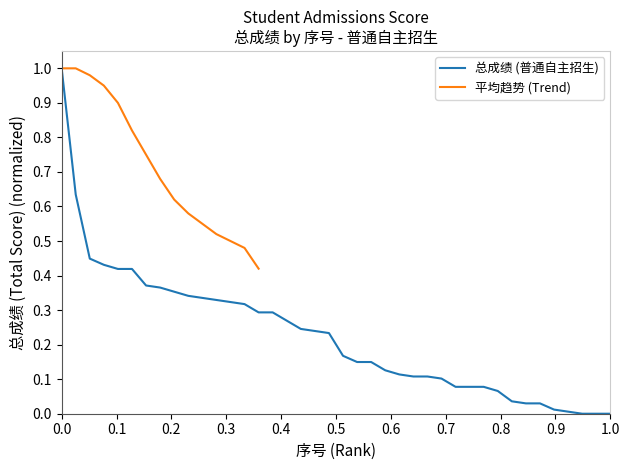

What is the highest value of the 总成绩 (普通自主招生) series?

1.0